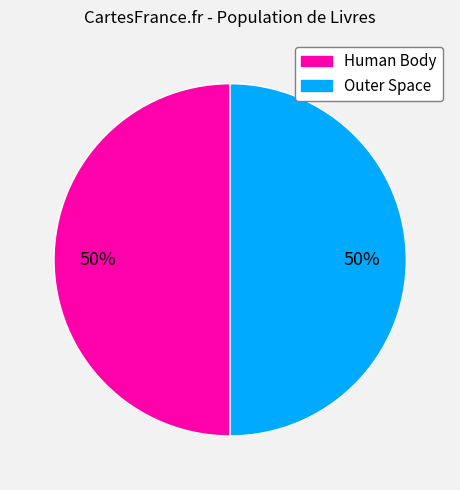

To the nearest percent, what portion does Human Body represent?

50%